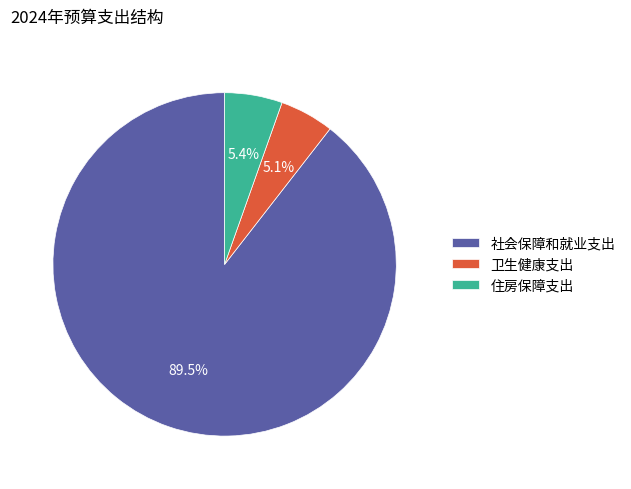

Combined, what portion of the pie is 住房保障支出 and 卫生健康支出?

10.5%